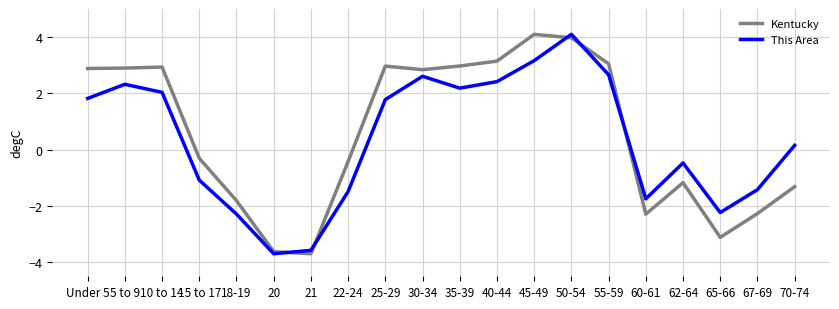

Is the value of Kentucky at 18-19 greater than the value of This Area at Under 5?

No